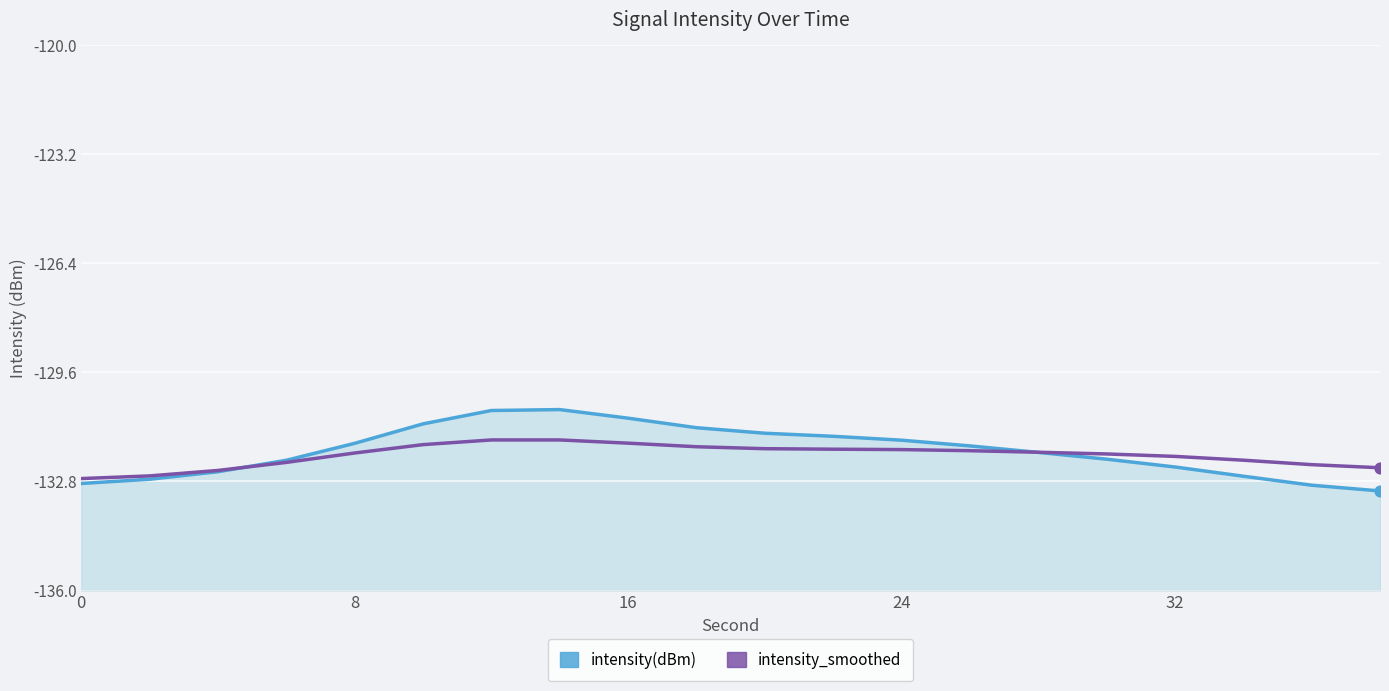

At how many categories does at least one series exceed -132?

12